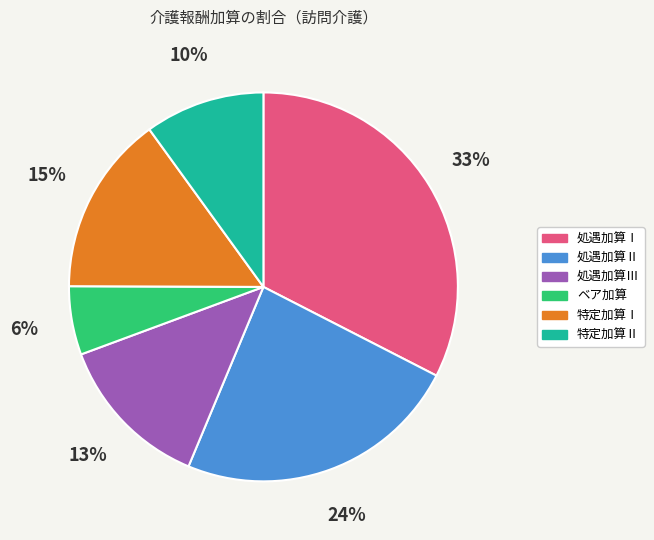

Is the sum of 処遇加算Ⅰ and 処遇加算Ⅱ greater than half?

Yes